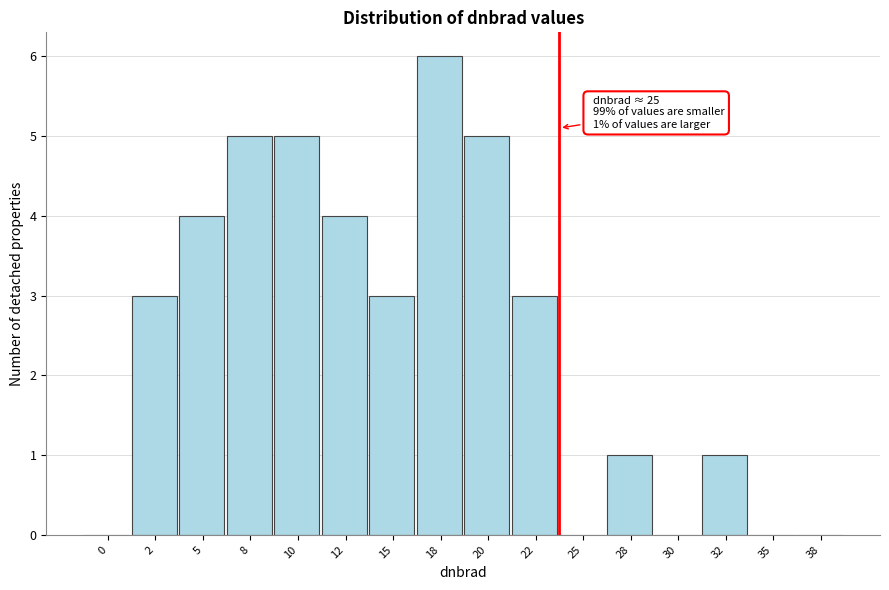

Reading left to right, transcribe all the data shown in this chart.

0=0	2=3	5=4	8=5	10=5	12=4	15=3	18=6	20=5	22=3	25=0	28=1	30=0	32=1	35=0	38=0